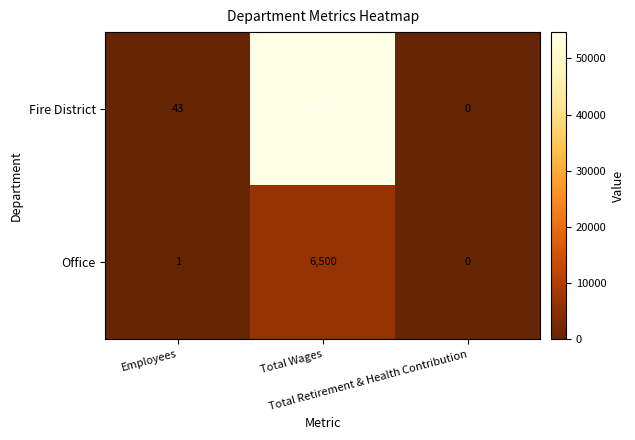

Rank the series by their maximum value, from lowest to highest.

Office, Fire District